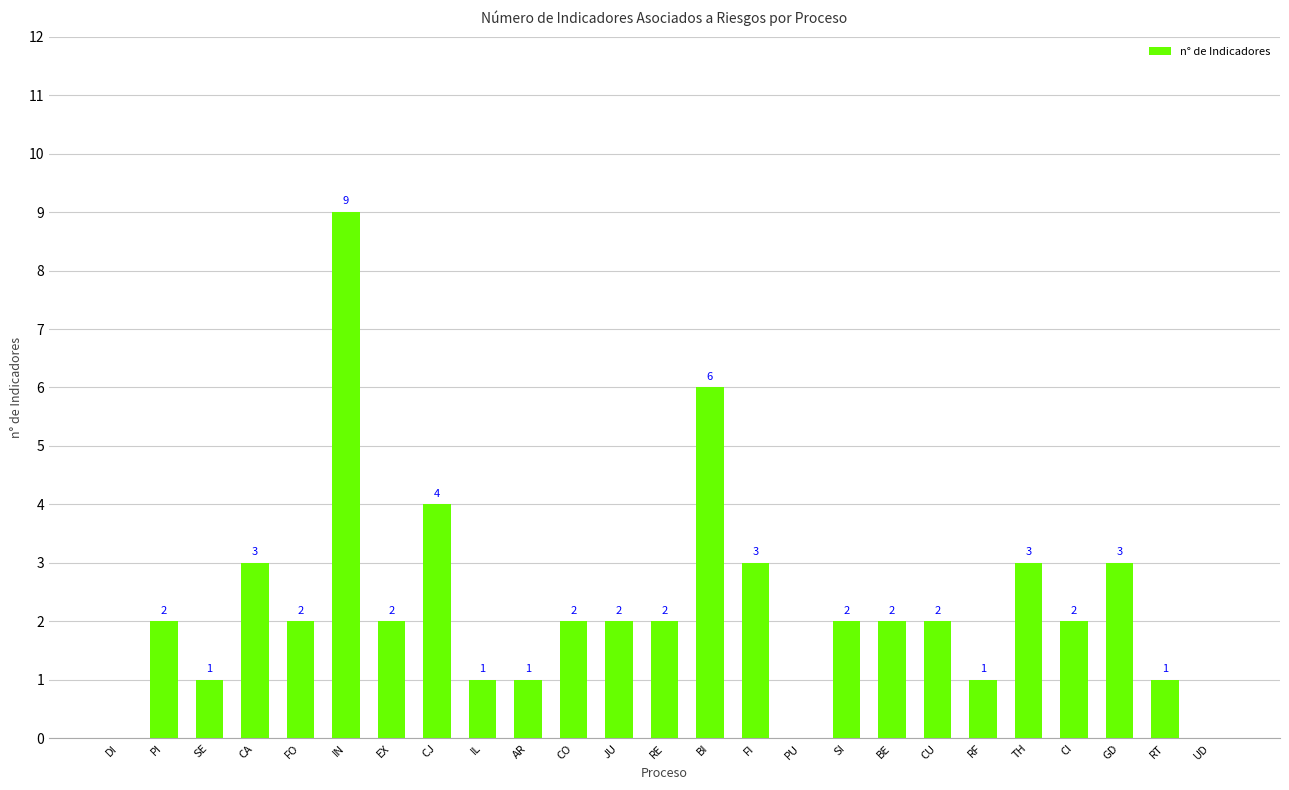

Is it true that the value at SI is 2?

True